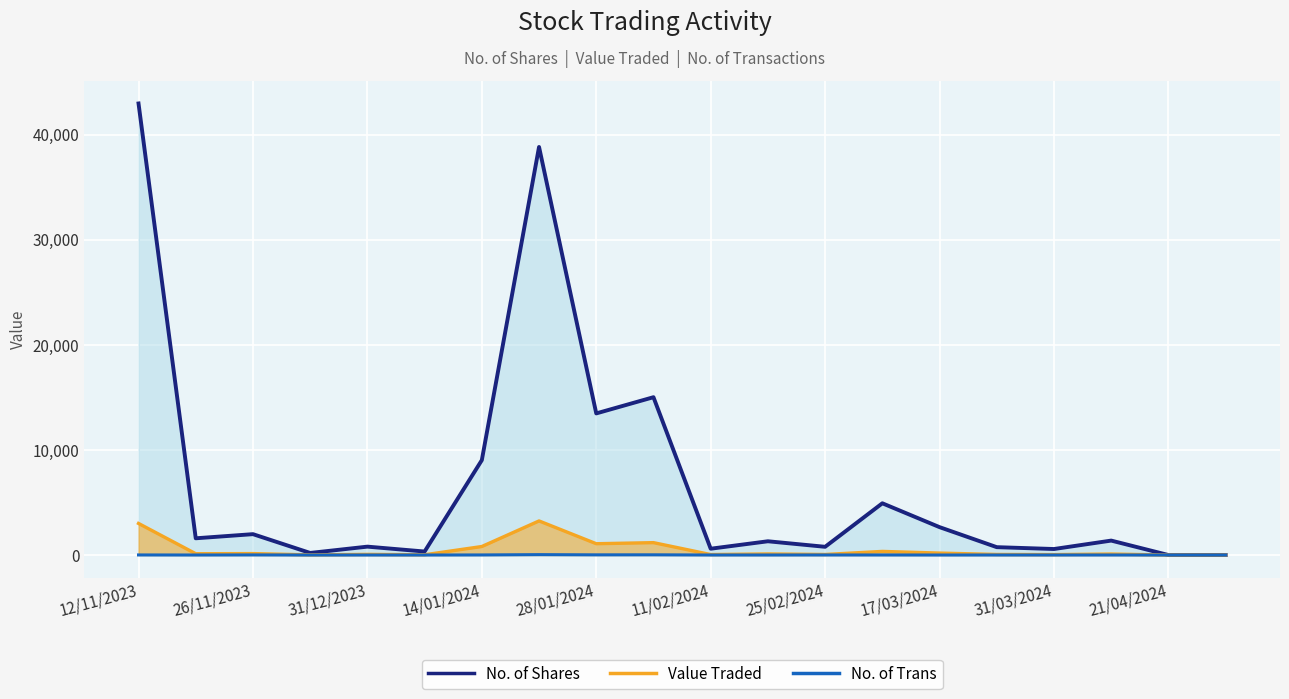

Where does the No. of Trans series first go above 4?

12/11/2023